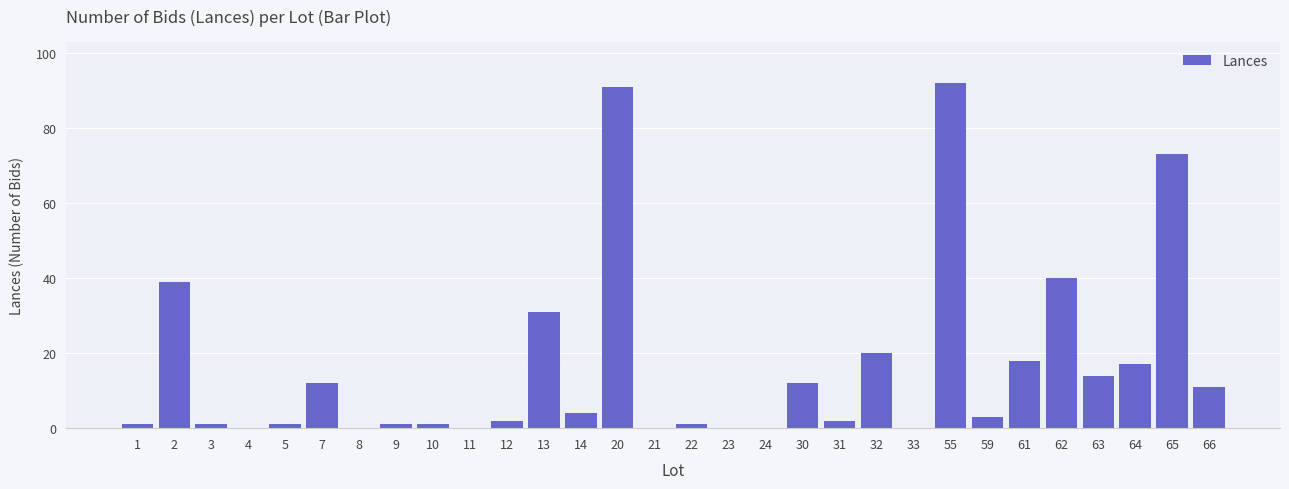

What is the sum of the values at 61 and 11?

18